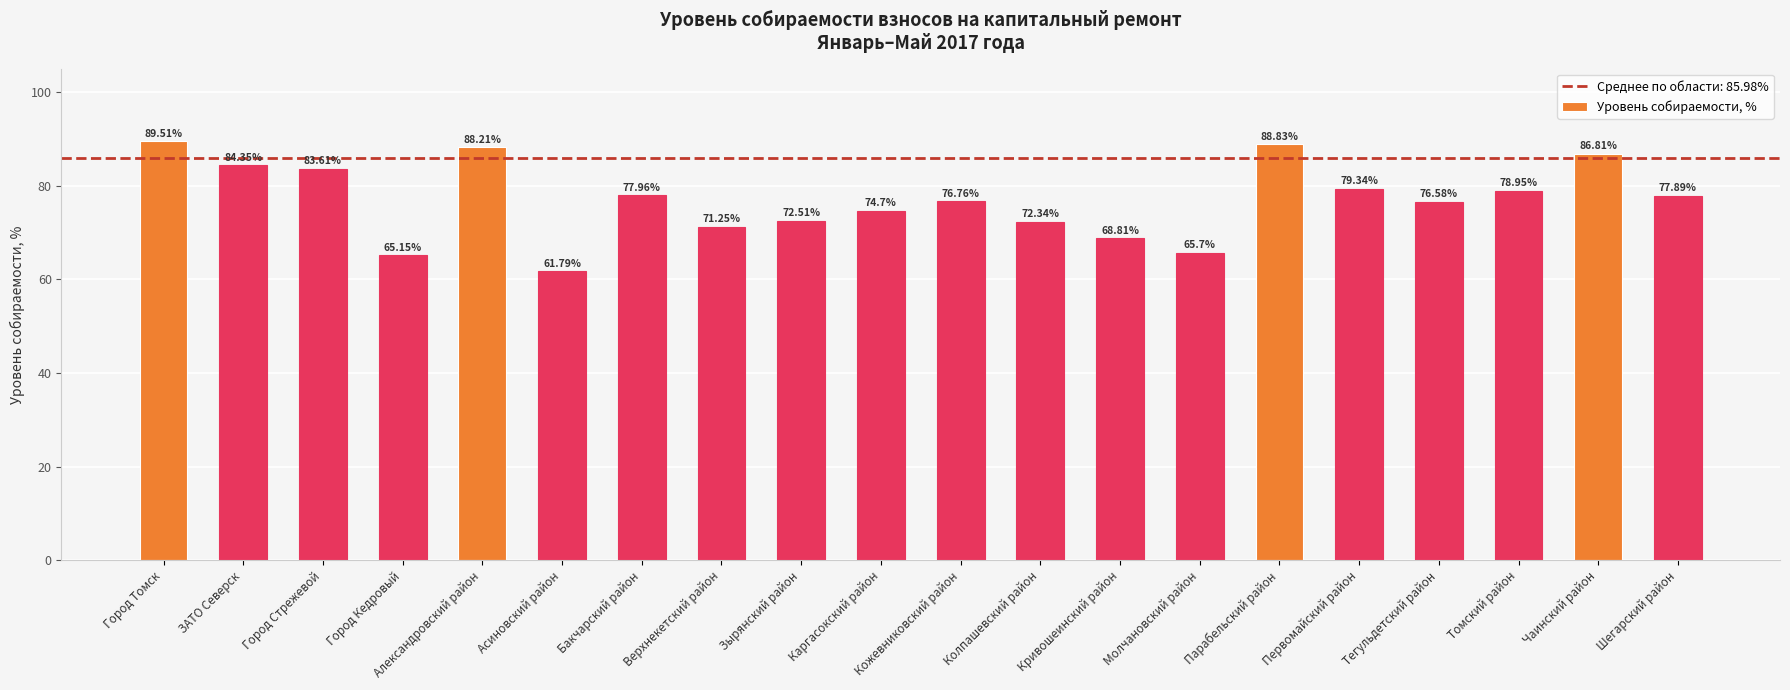

What is the sum of the values at Кожевниковский район and Тегульдетский район?

153.3